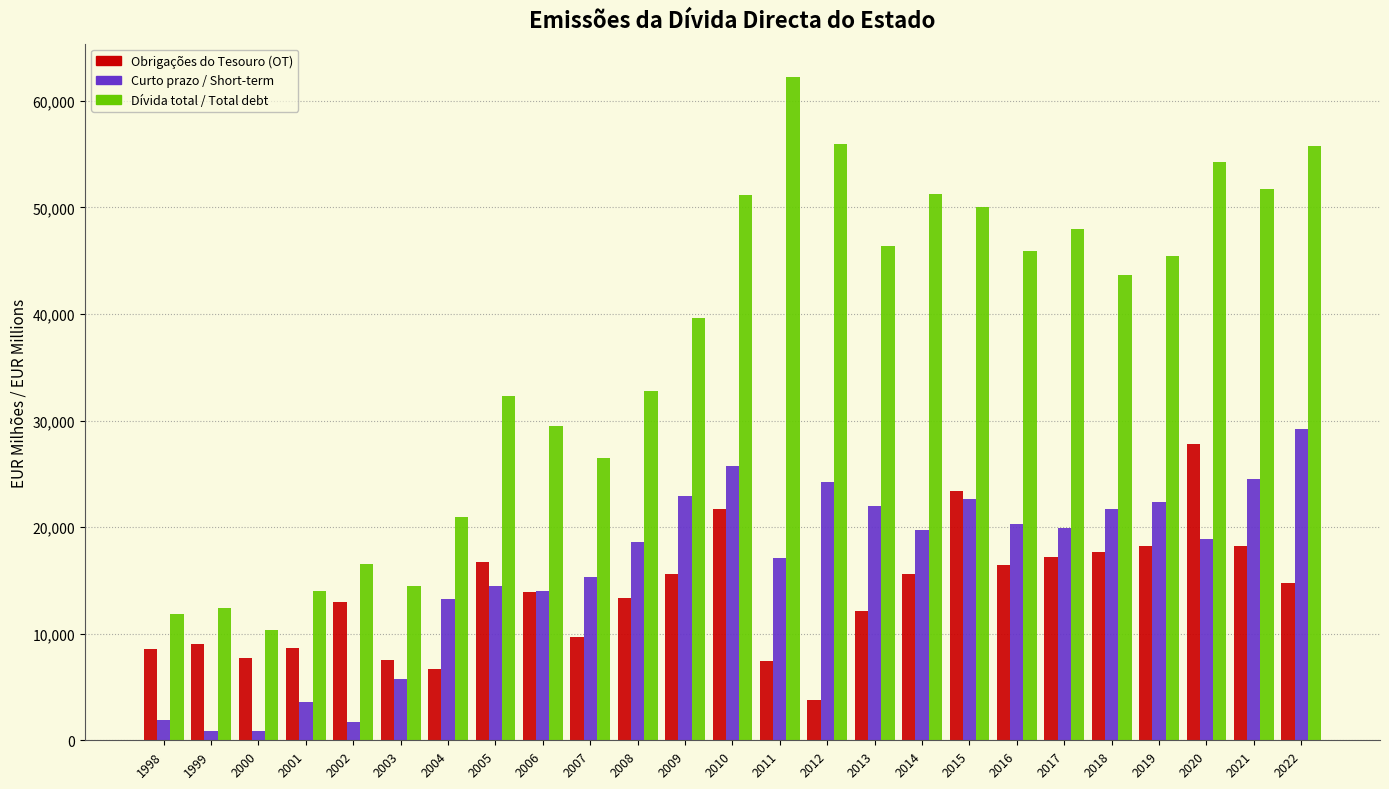

Is it true that Curto prazo / Short-term equals 13266.4 at 2004?

True